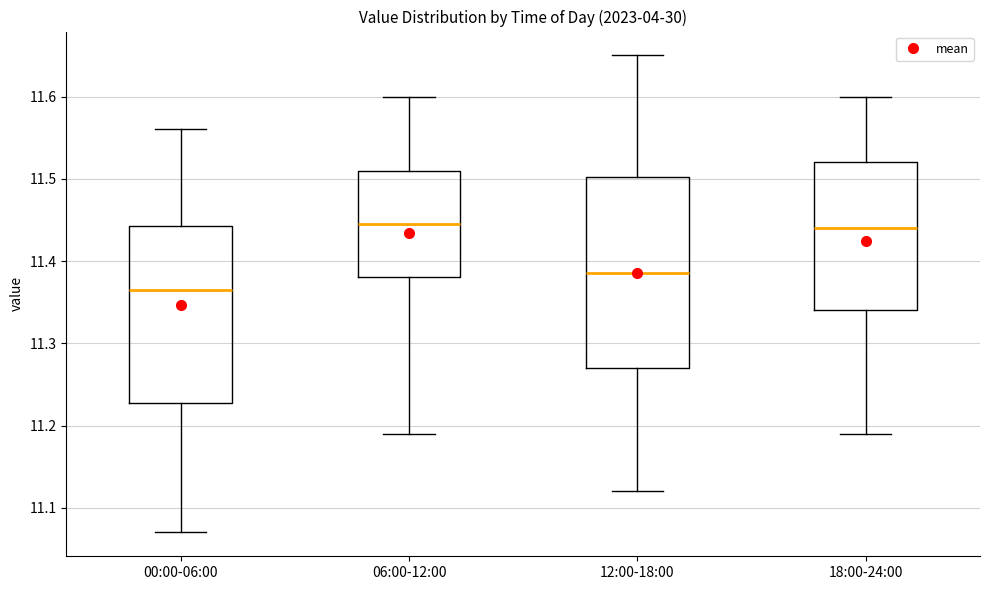

Where does the lower whisker of the box for 00:00-06:00 end on the y-axis? The values are not printed on the chart, so give them approximately, as read against the axis.

11.07